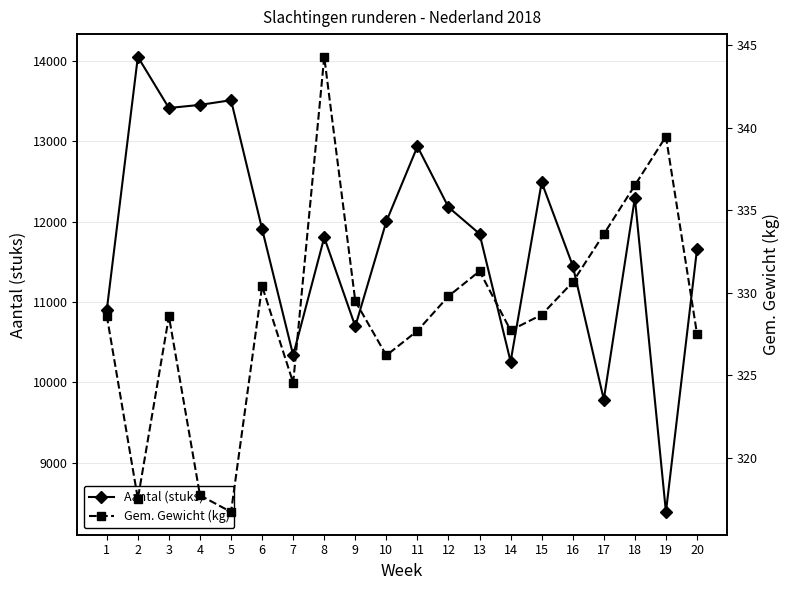

What is the maximum value for Gem. Gewicht (kg)?

344.3